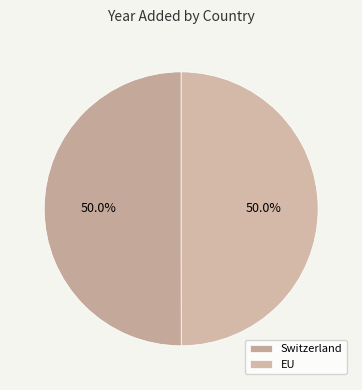

How many segments does this pie chart have?

2